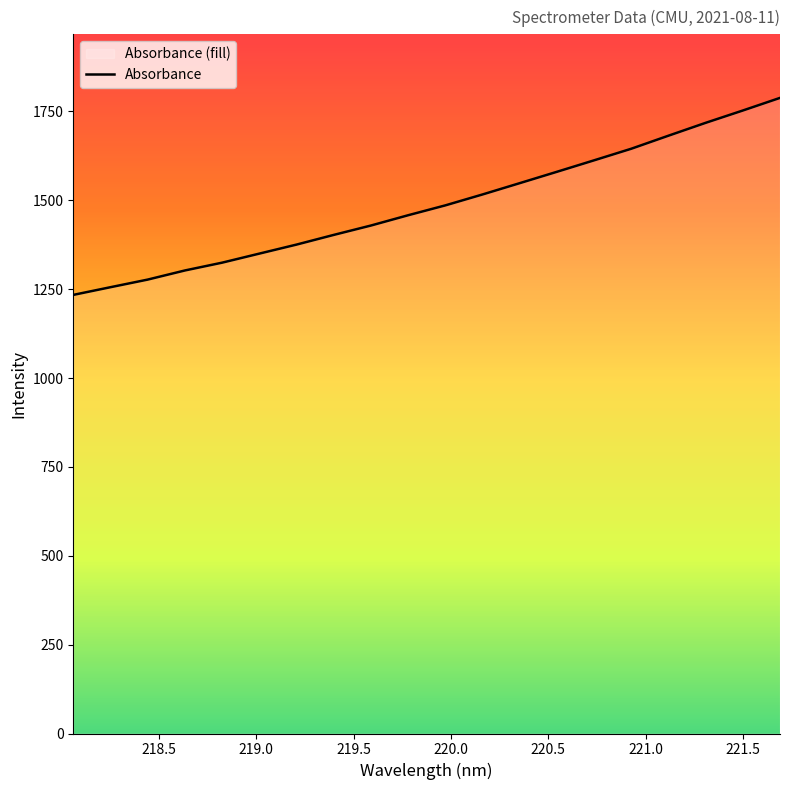

What position from the right is 218.0596?

20